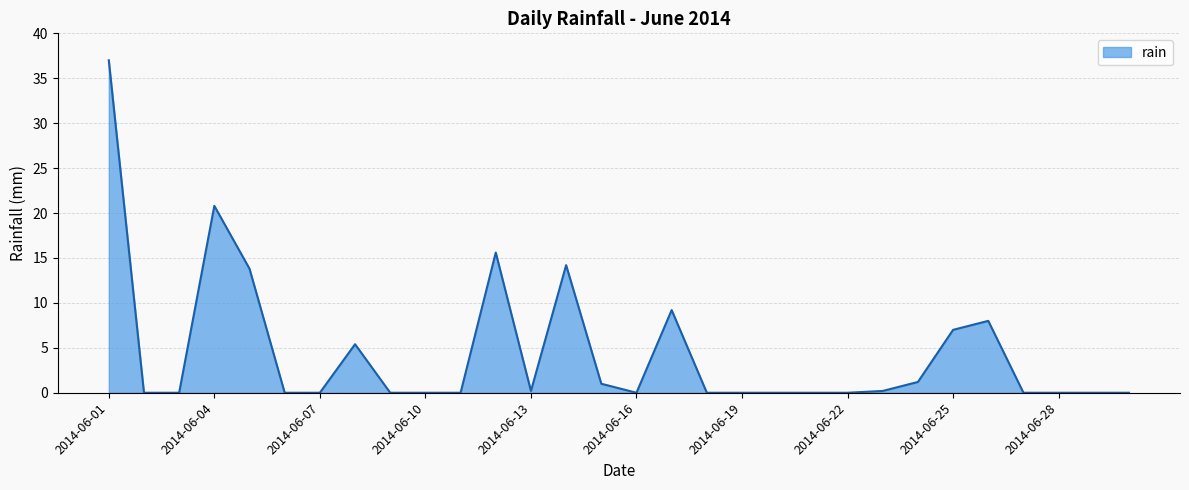

What is the difference between the maximum and minimum values?

37.0